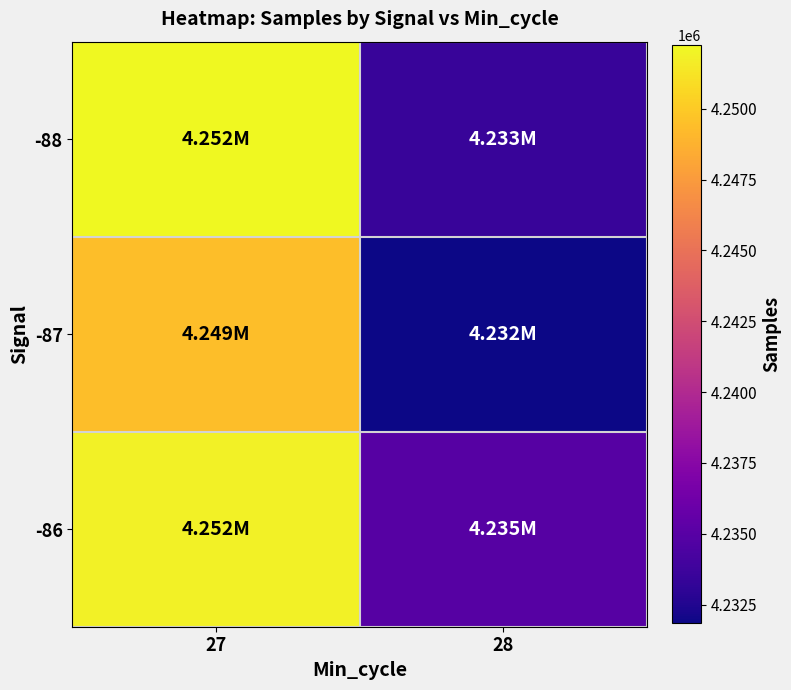

How many series are shown in this chart?

3